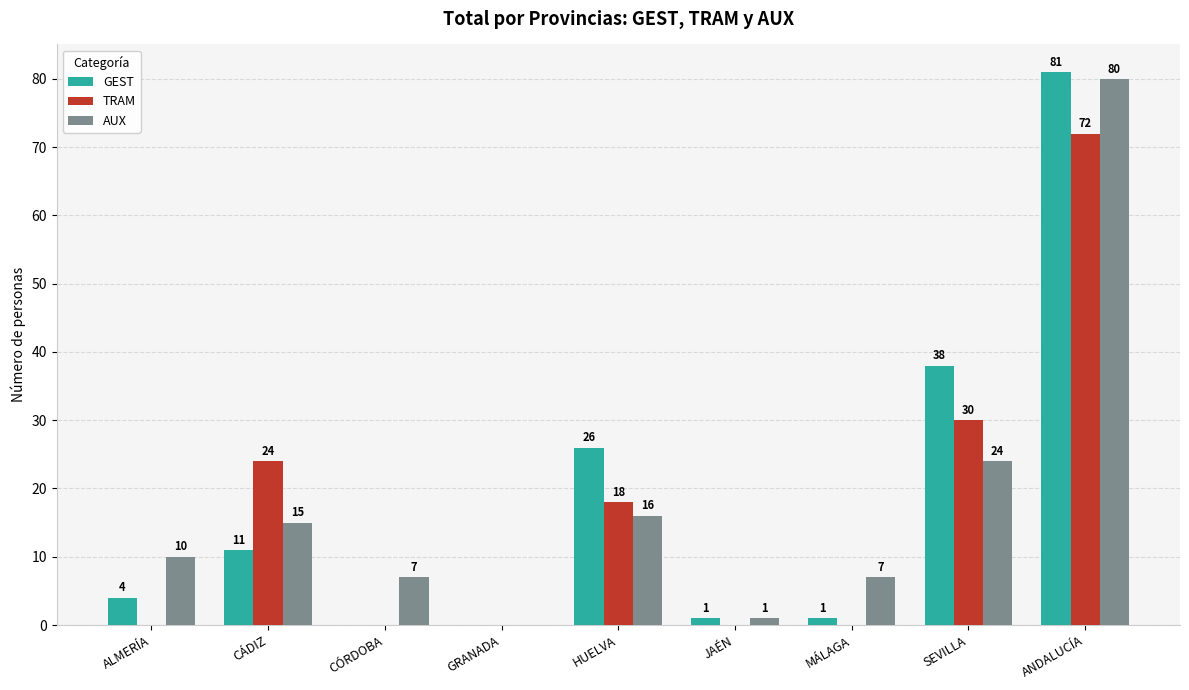

How many groups of bars are there?

9